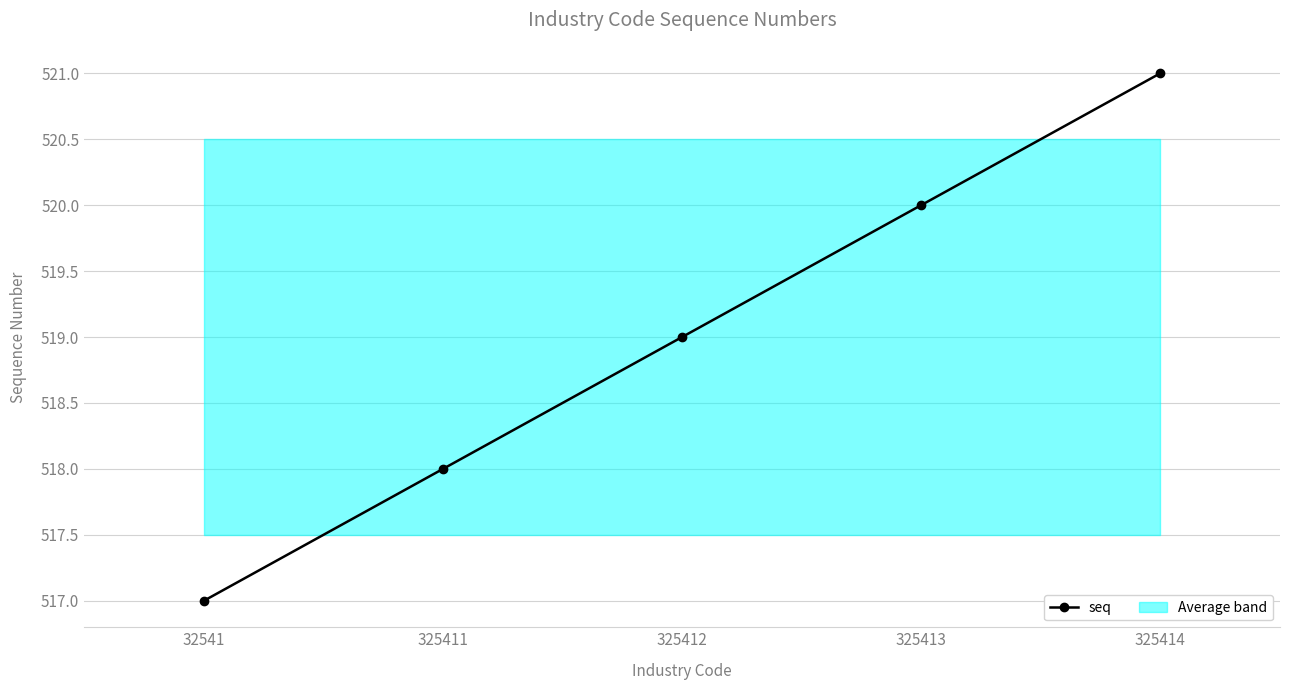

How many lines are shown in the chart?

1